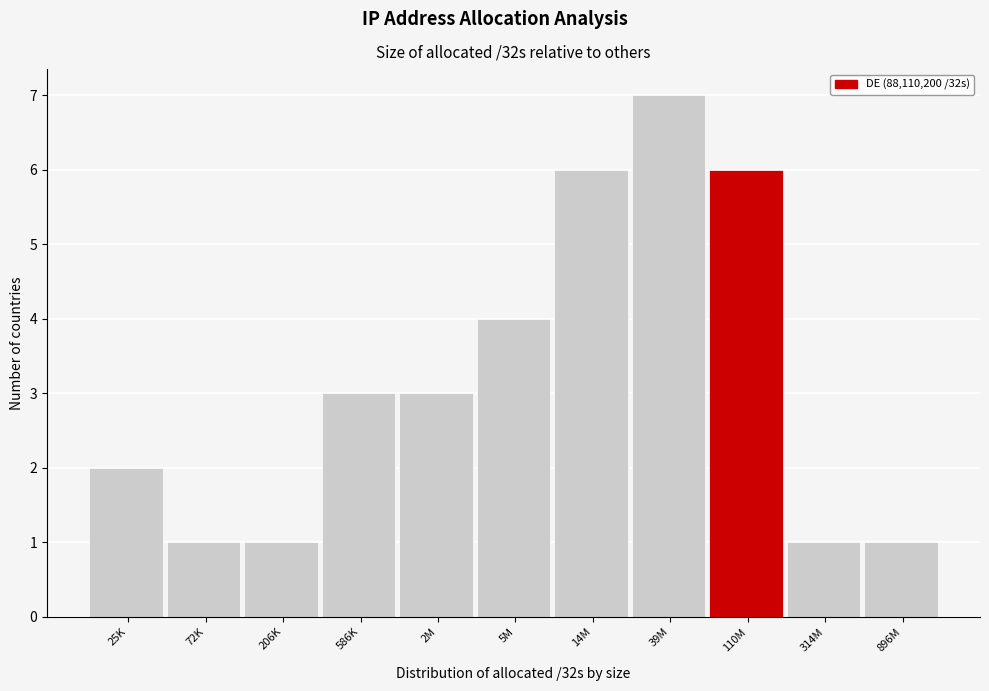

Reading right to left, transcribe all the data shown in this chart.

1	1	6	7	6	4	3	3	1	1	2